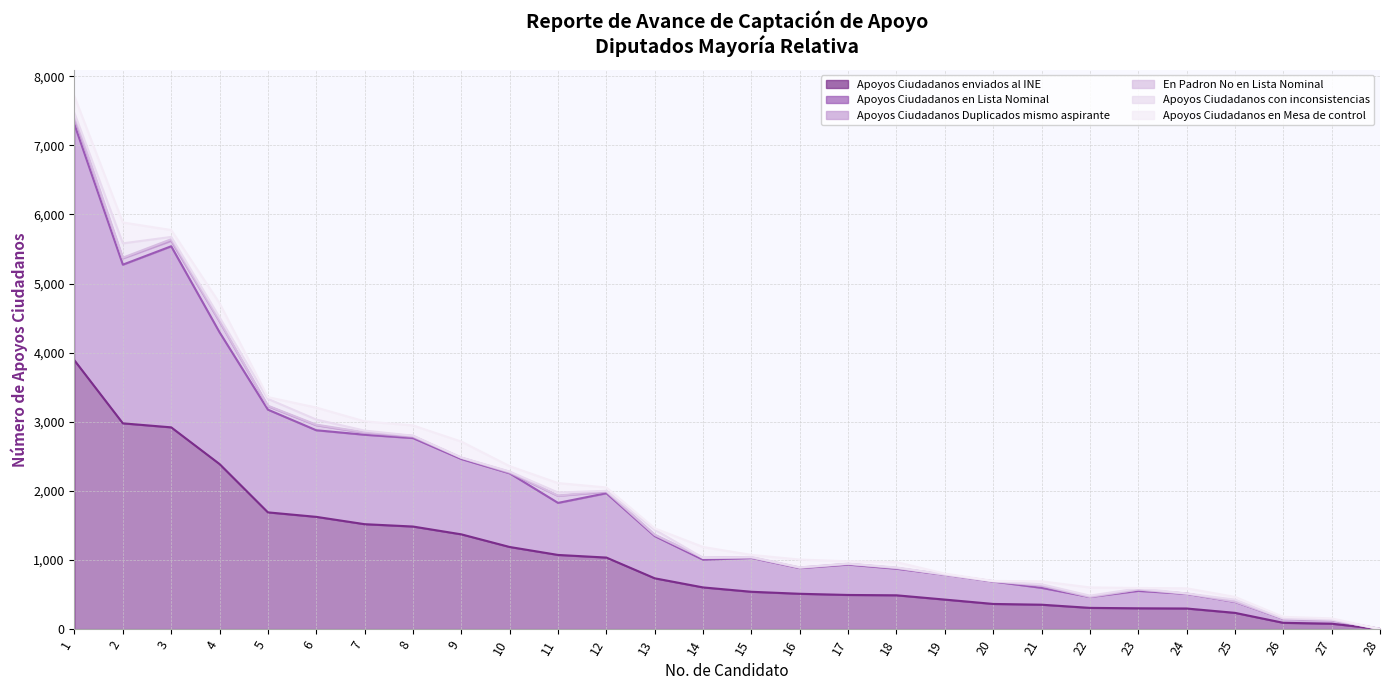

How many series are shown in this chart?

6